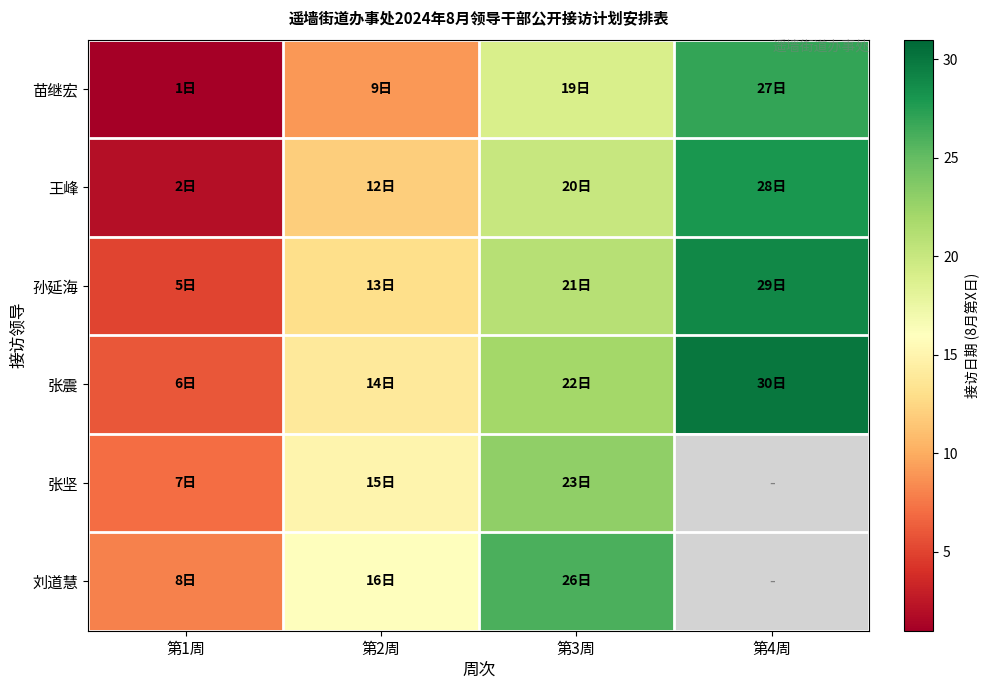

The value of 孙延海 at 第4周 is 29.0. True or false?

True